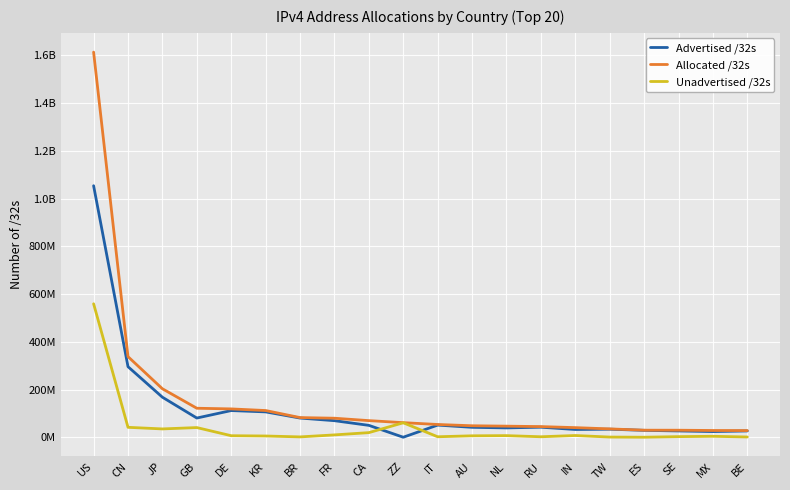

What is the average value of the Advertised /32s series?

118514324